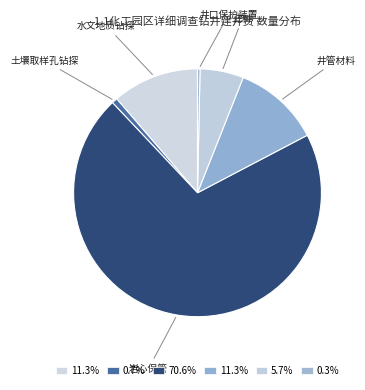

How many segments does this pie chart have?

6